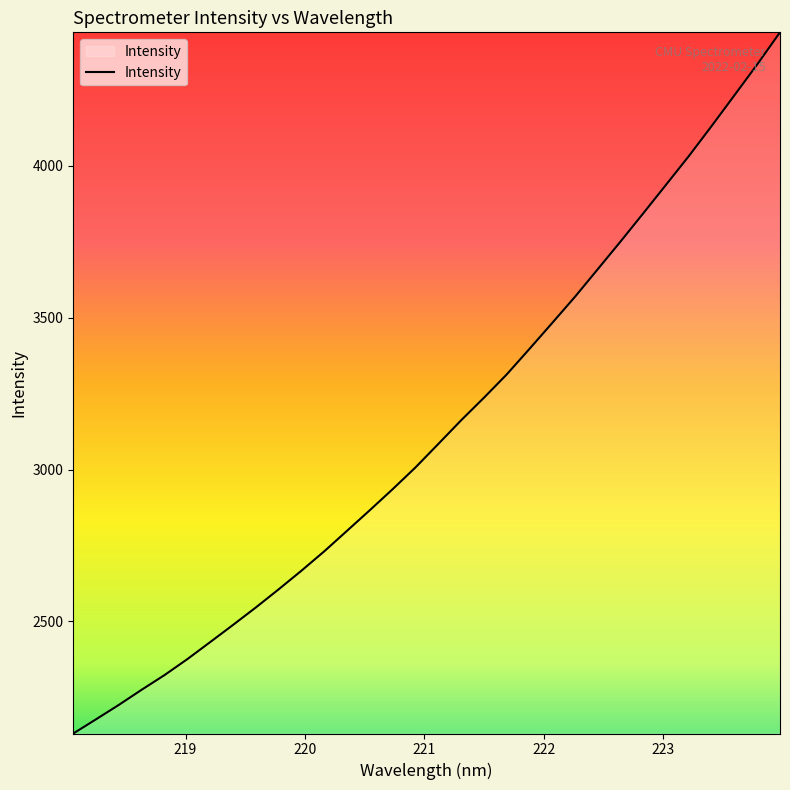

Does the chart have visible grid lines?

No